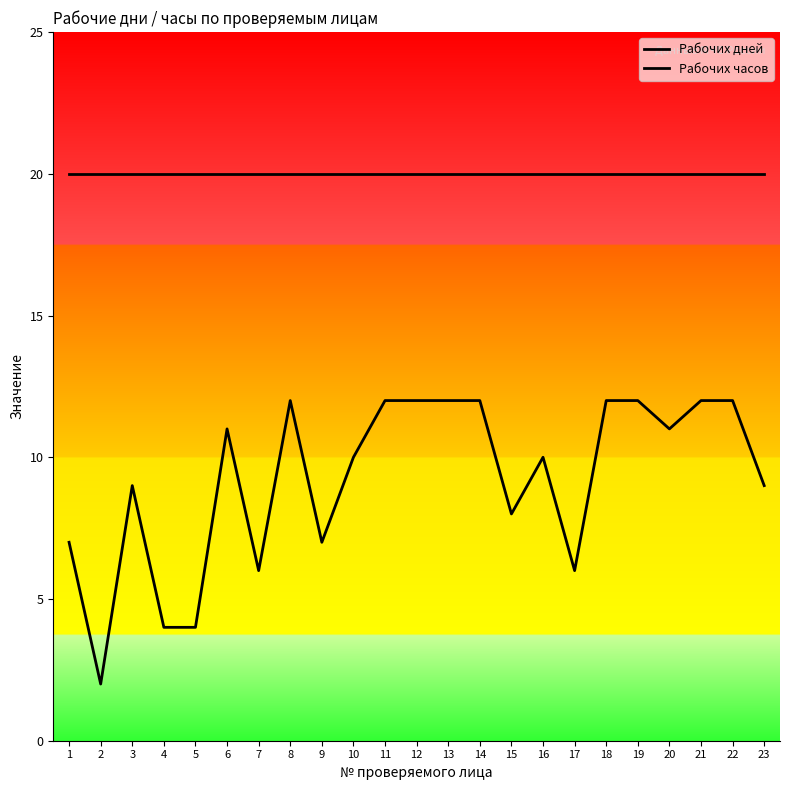

Reading right to left, what are all the values shown in this chart?

Рабочих дней: 9	12	12	11	12	12	6	10	8	12	12	12	12	10	7	12	6	11	4	4	9	2	7
Рабочих часов: 20	20	20	20	20	20	20	20	20	20	20	20	20	20	20	20	20	20	20	20	20	20	20